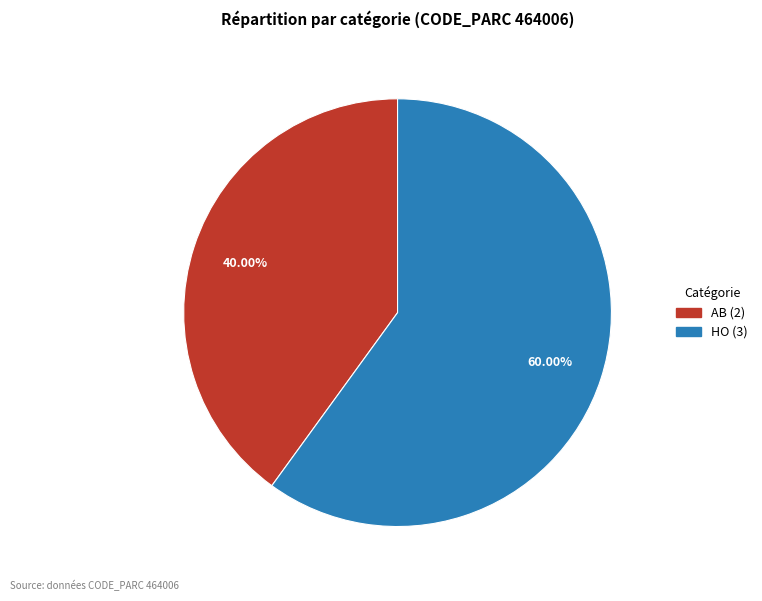

How many slices are in this pie chart?

2